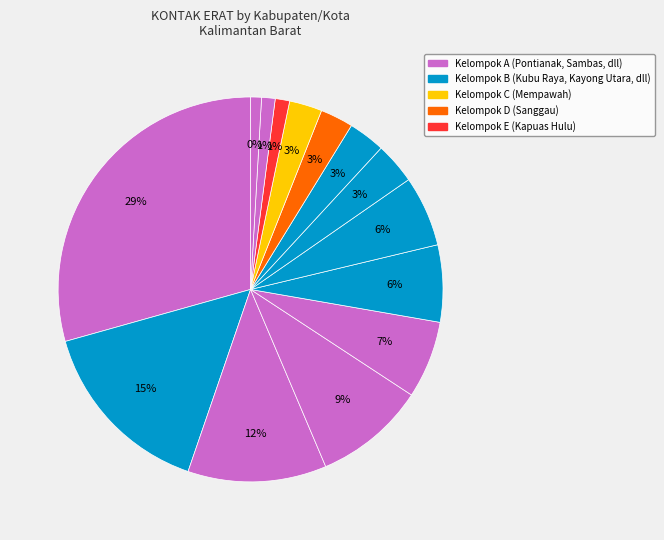

What is the change in value from MEMPAWAH to LUAR WILAYAH?

-284